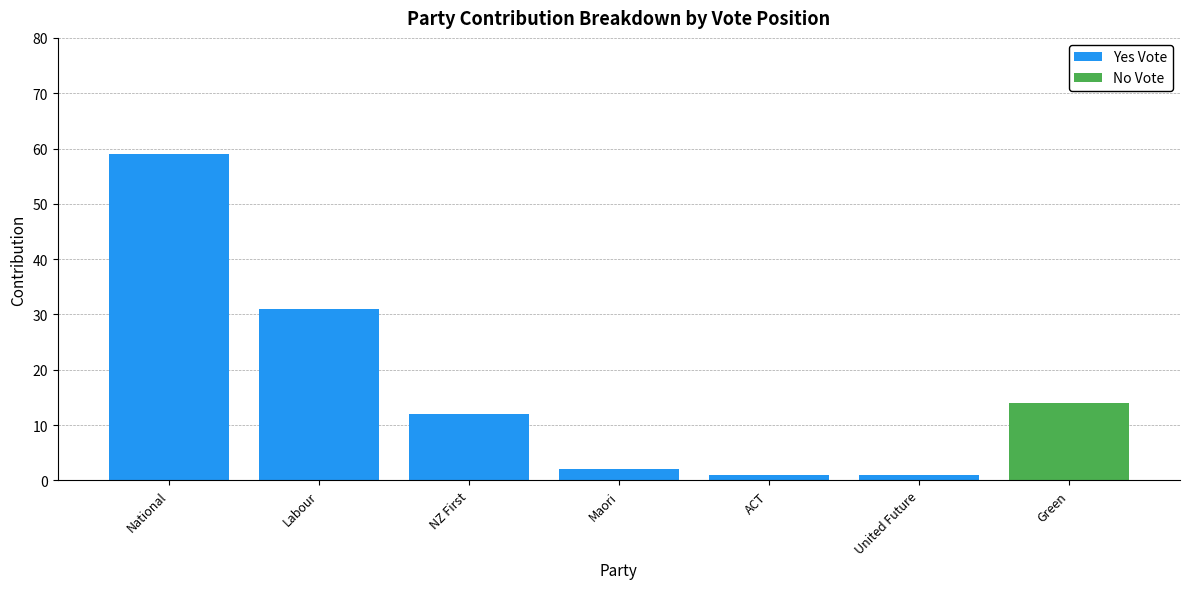

Where is Yes Vote nearest to the value 29?

Labour